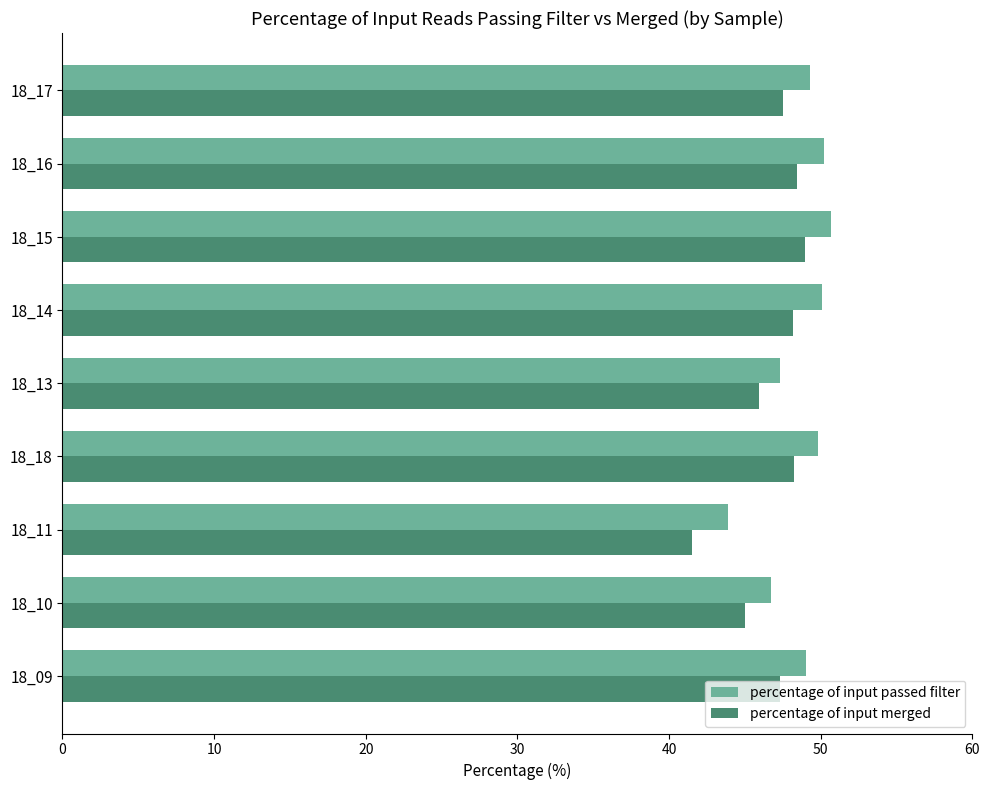

Between 18_10 and 18_11, which series saw the biggest shift?

percentage of input merged